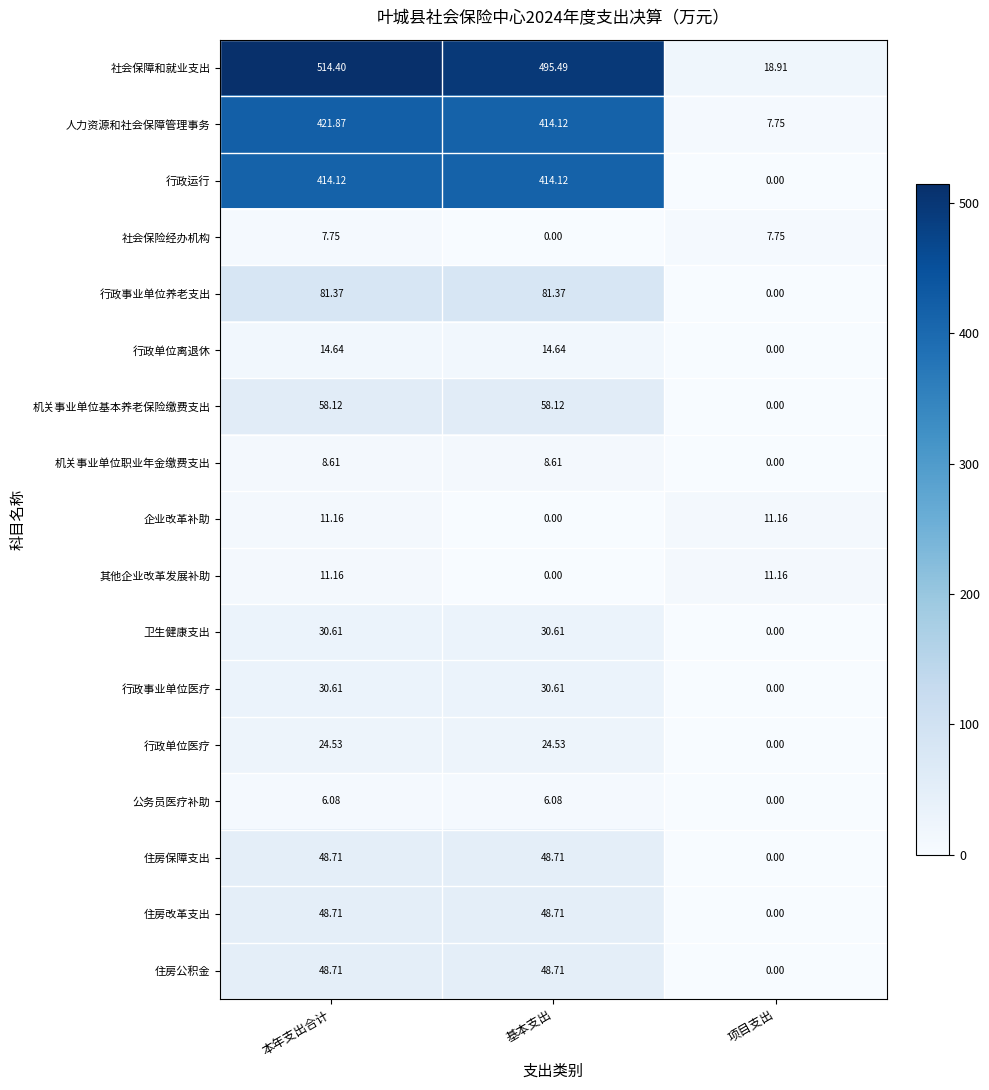

Which series has the widest spread of values?

社会保障和就业支出